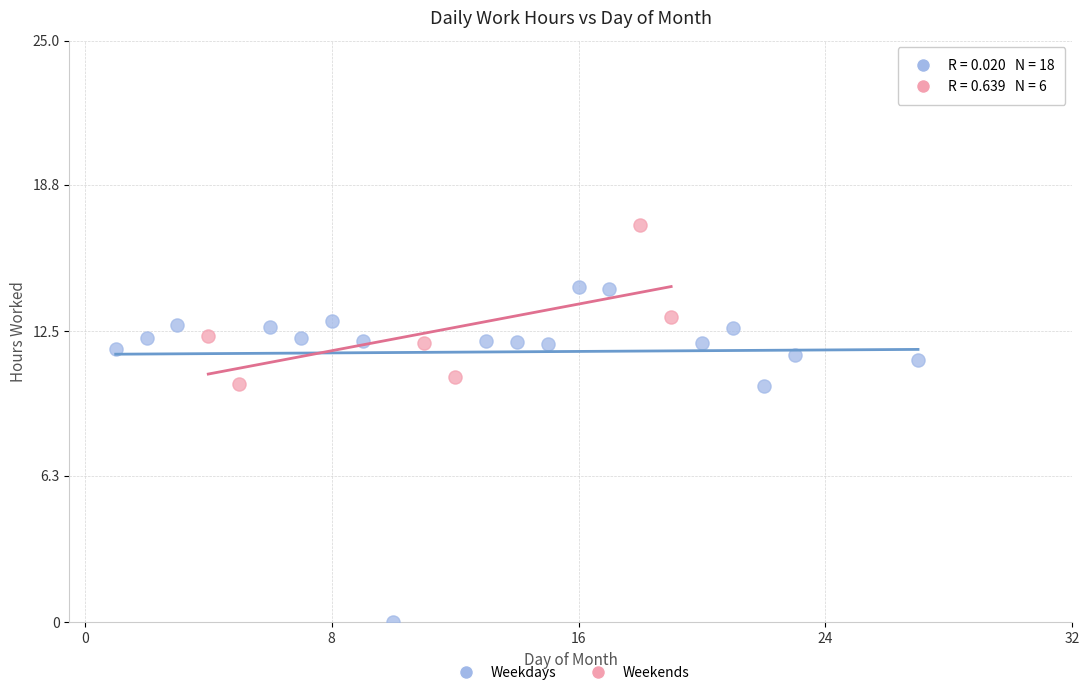

Which series reaches the minimum Y coordinate?

Weekdays